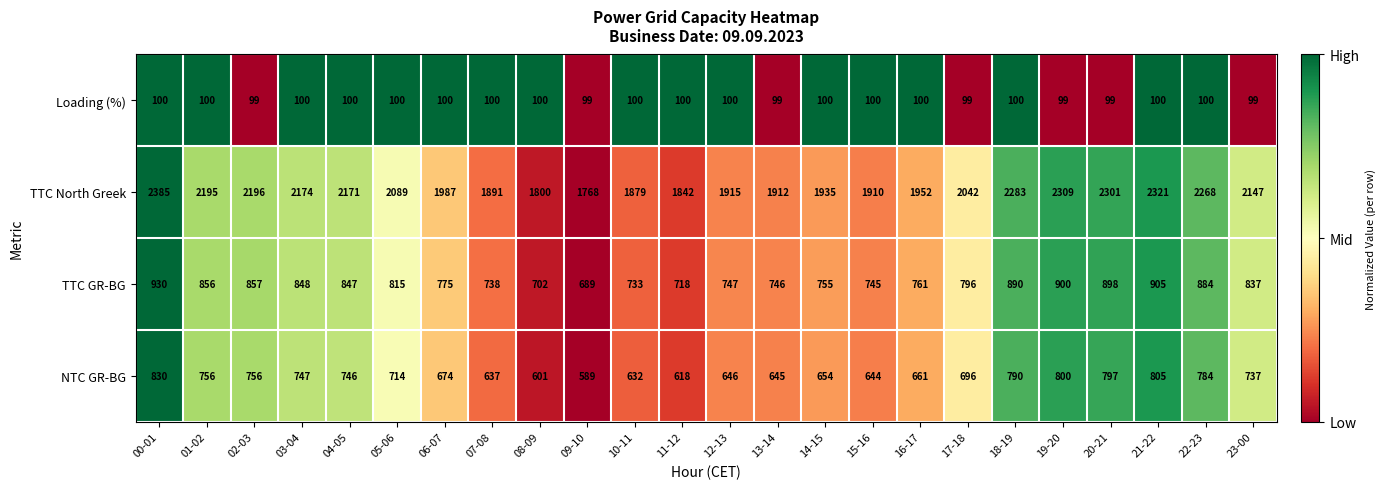

Is it true that TTC North Greek equals 1912 at 13-14?

True